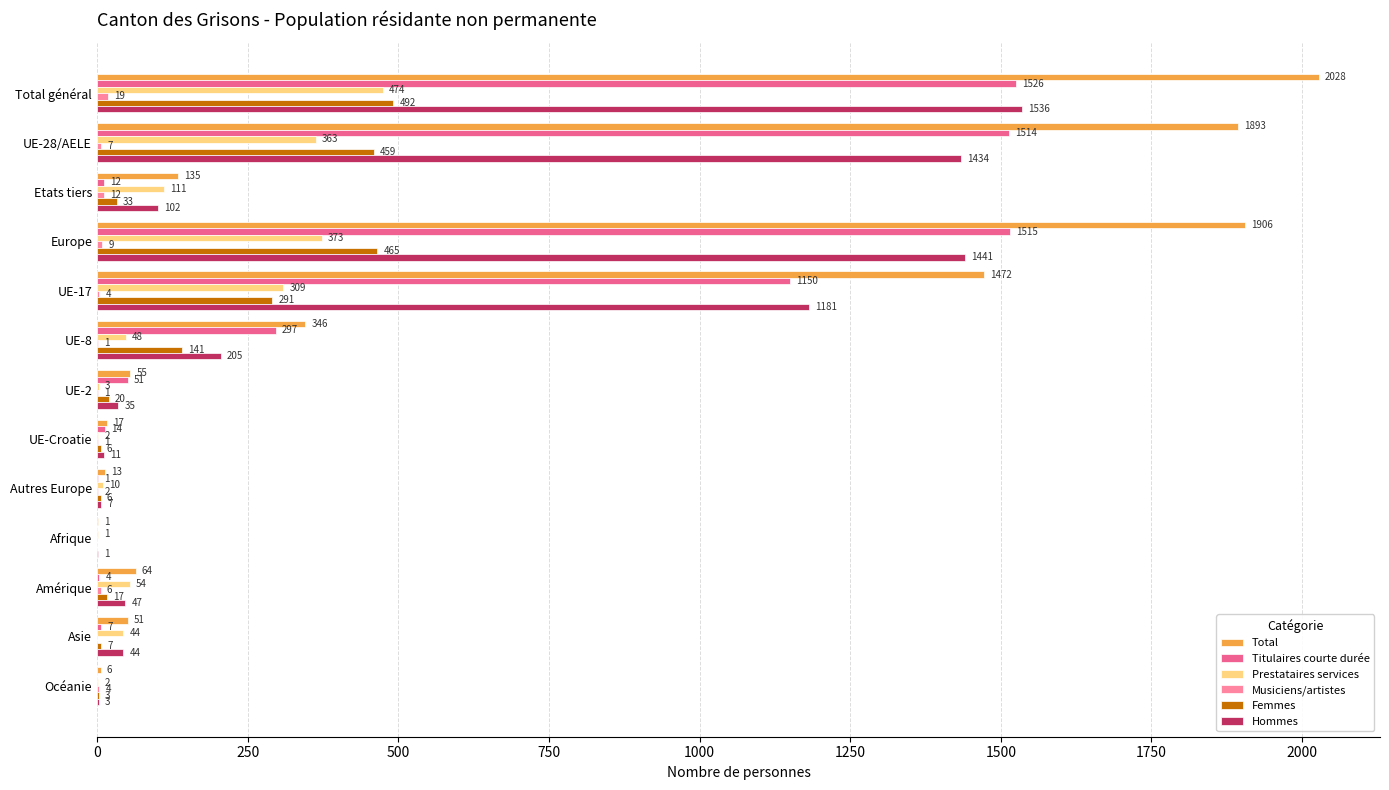

At which category does the chart reach its peak across all series?

Total général